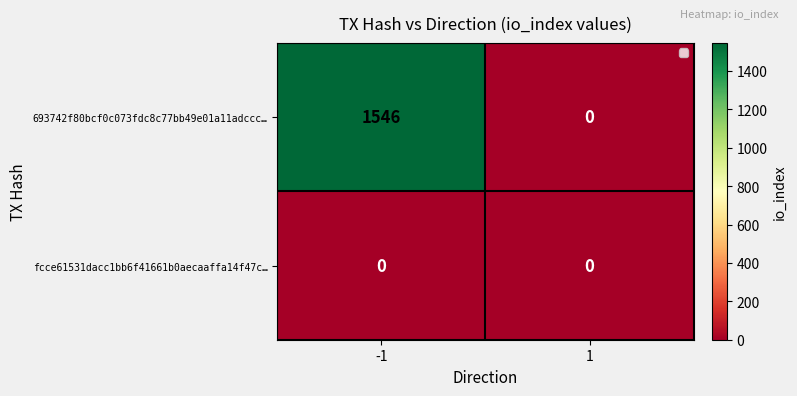

Reading right to left, extract all data points from this chart.

693742f80bcf0c073fdc8c77bb49e01a11adccc…: 1=0	-1=1546
fcce61531dacc1bb6f41661b0aecaaffa14f47c…: 1=0	-1=0